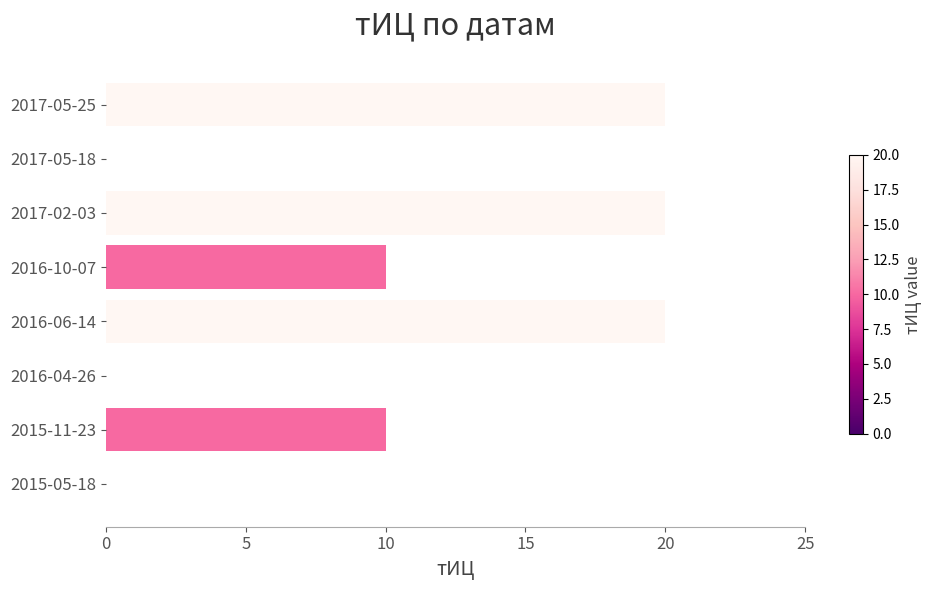

What is the sum of the values at 2016-04-26 and 2017-05-25?

20